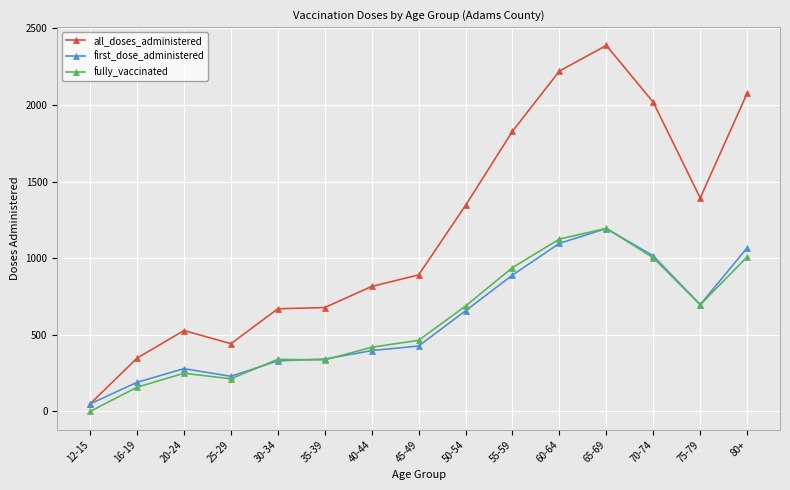

Which series has the largest total across all categories?

all_doses_administered